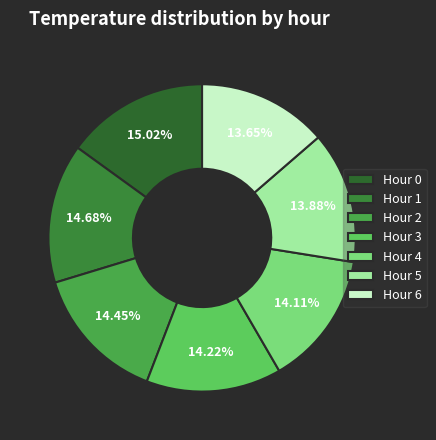

Which slice is the smallest?

Hour 6